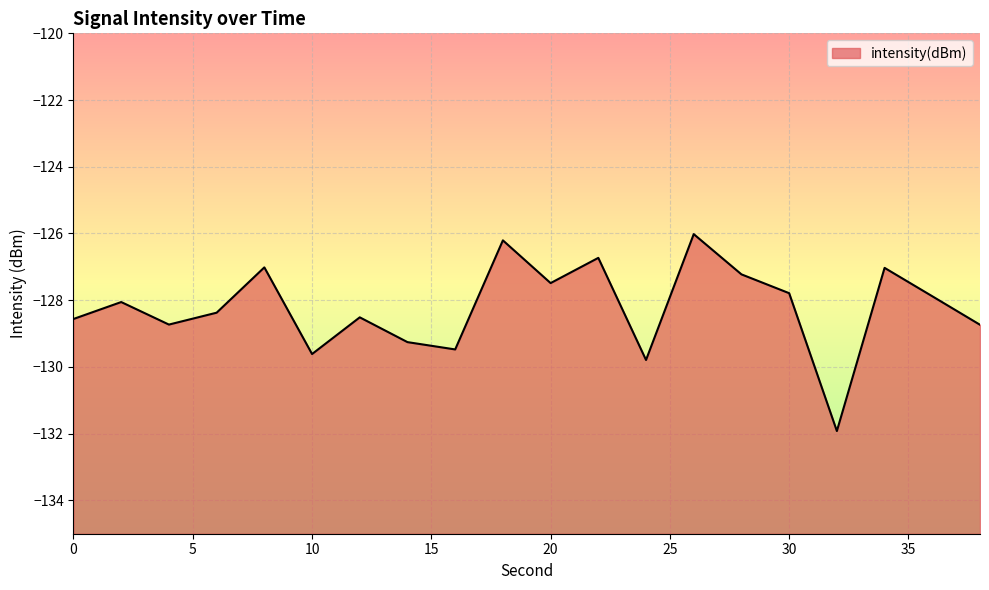

What is the change in value from 2 to 26?

+2.0